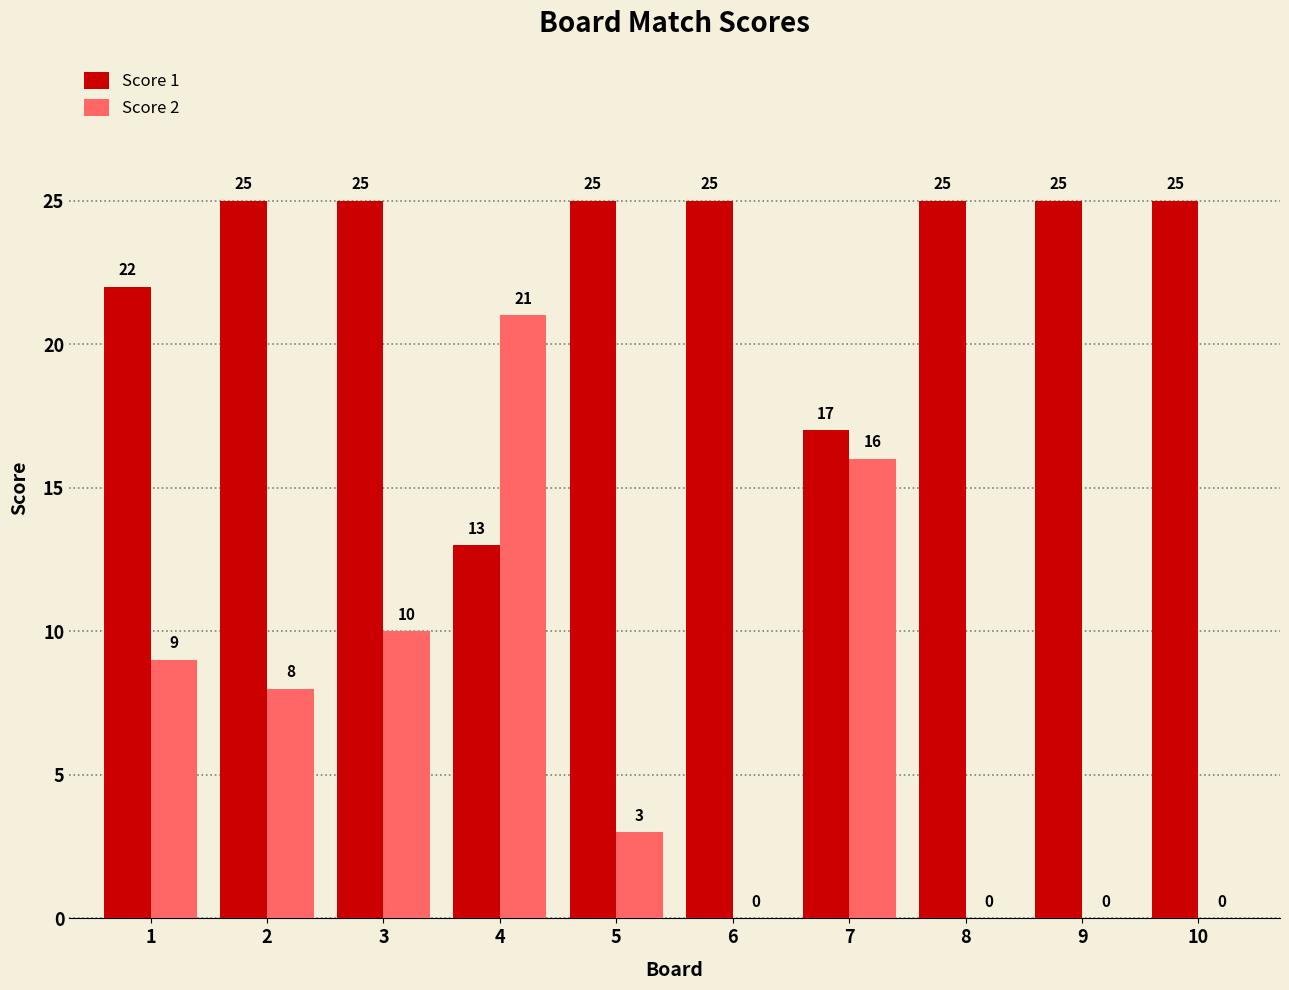

How many data points does each series have?

10